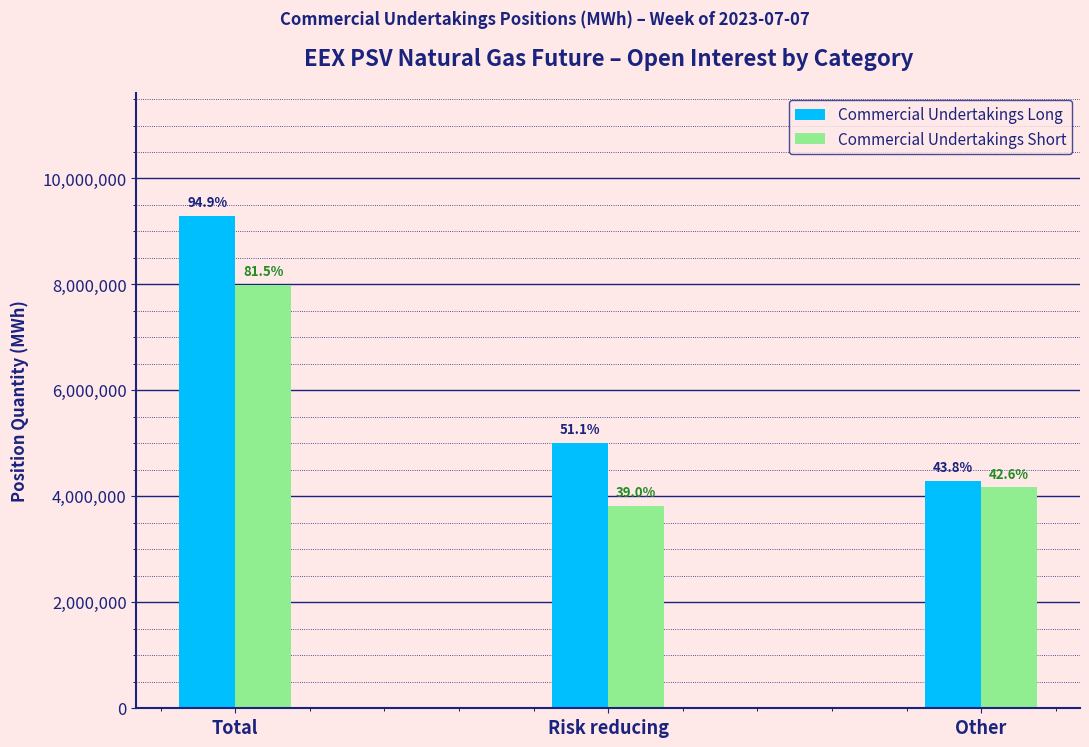

Which has a higher value, Risk reducing or Total?

Total